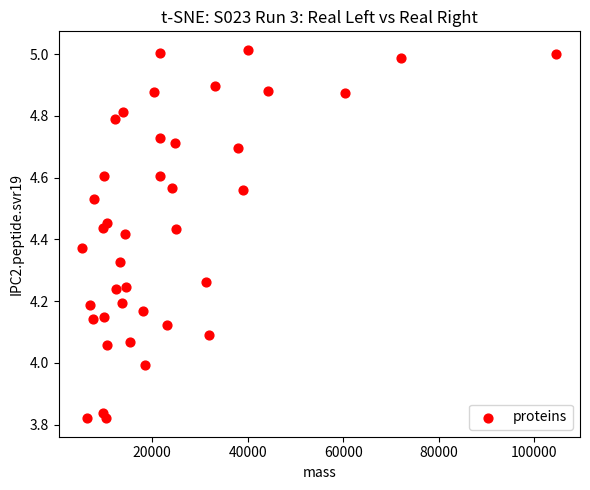

What is the range of Y values (max minus min)?

1.2